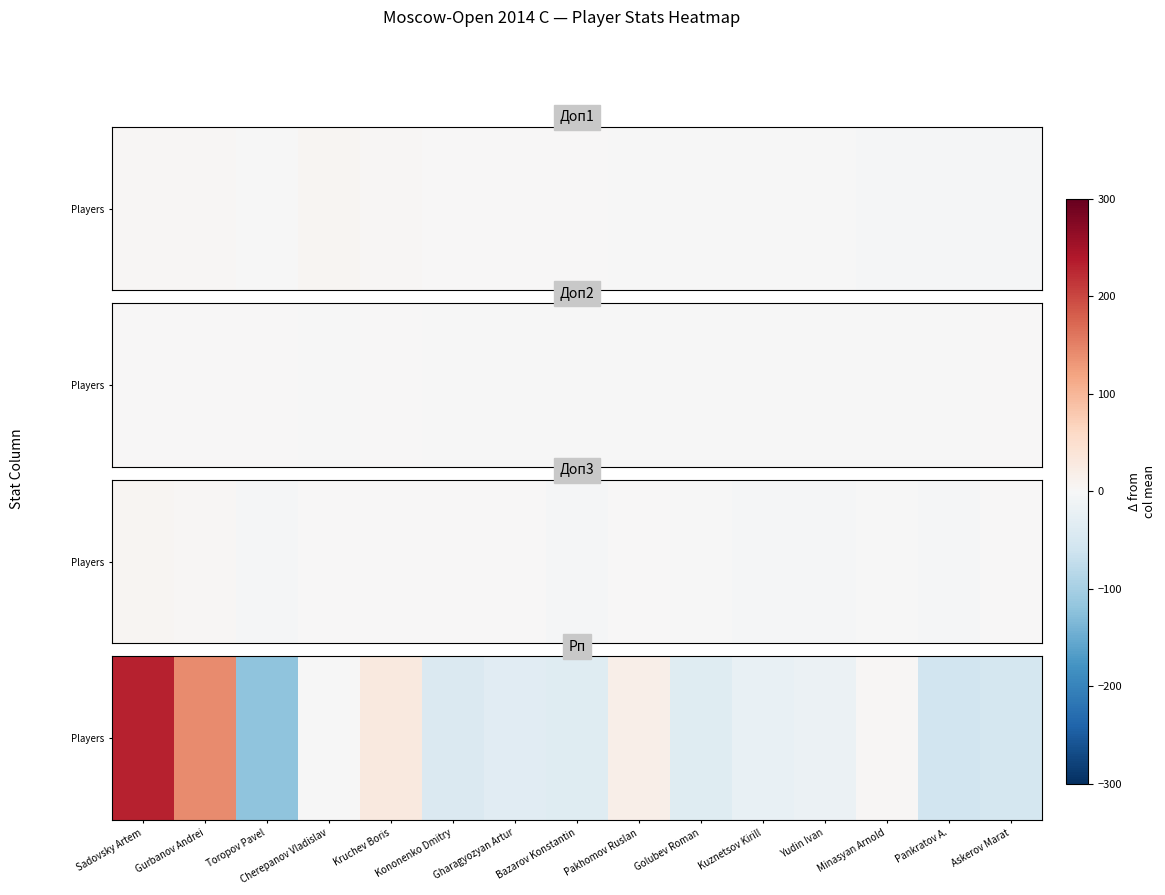

Is it true that the value at Gurbanov Andrei is 142.6?

True